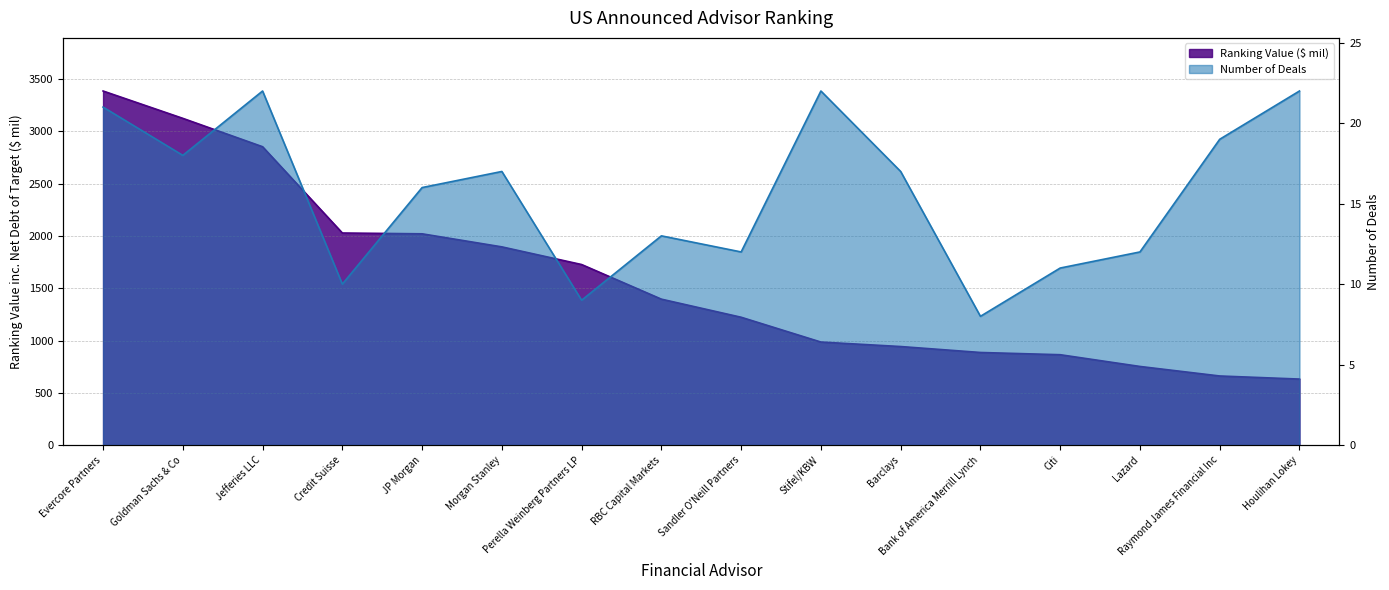

True or false: Ranking Value ($ mil) has a value of 1395.5 at RBC Capital Markets.

True